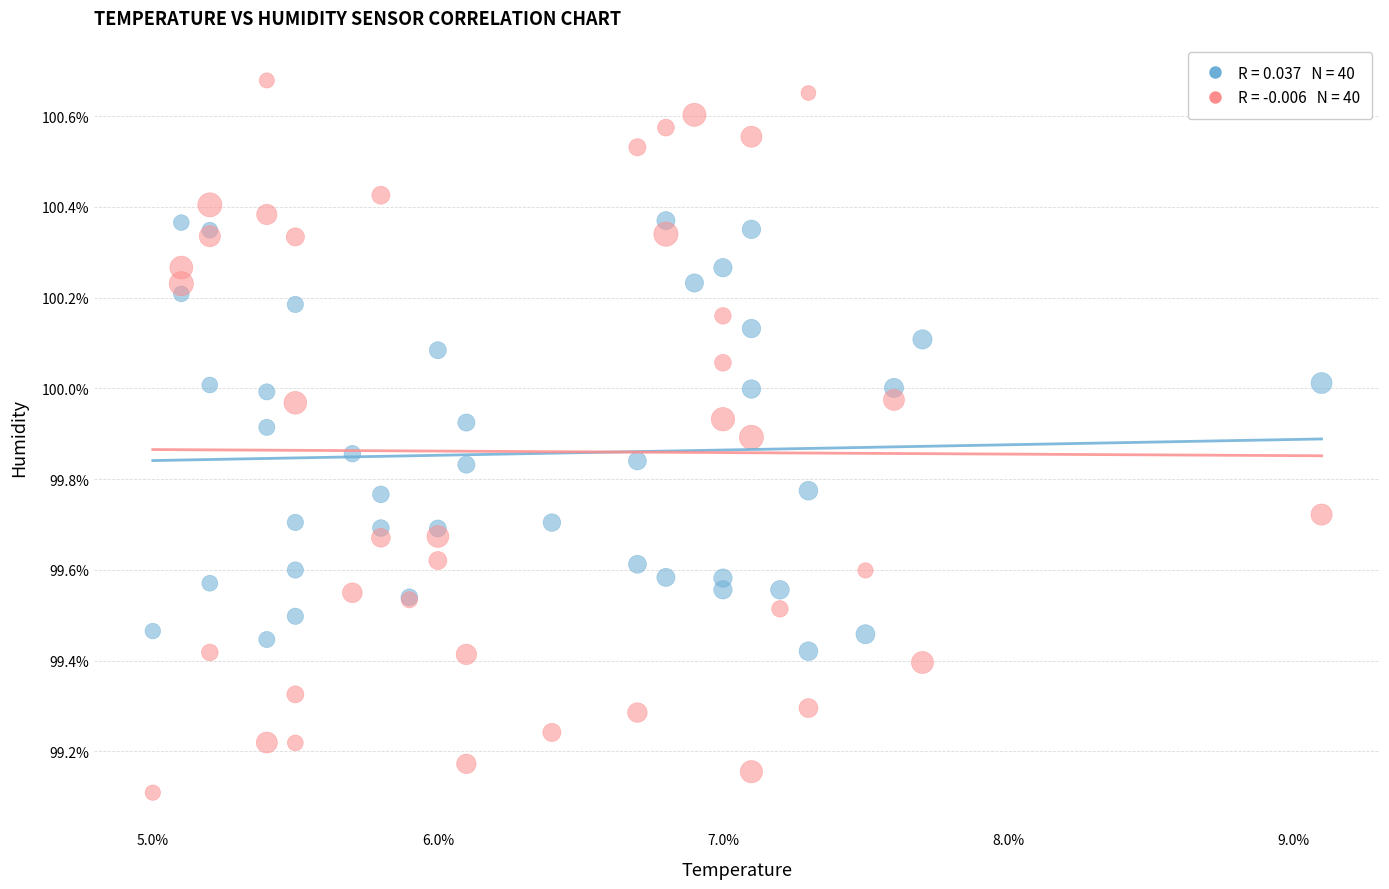

Across all series, what Y value is closest to 99?

99.1